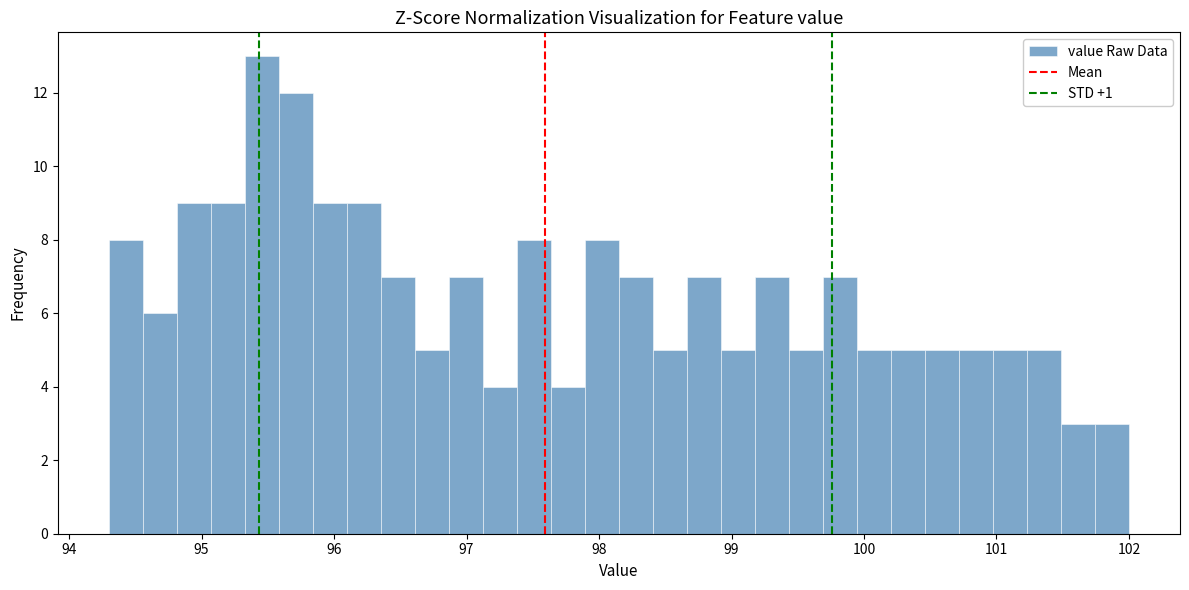

Read against the x-axis, roughly where is the centre of the tallest bar?

95.5